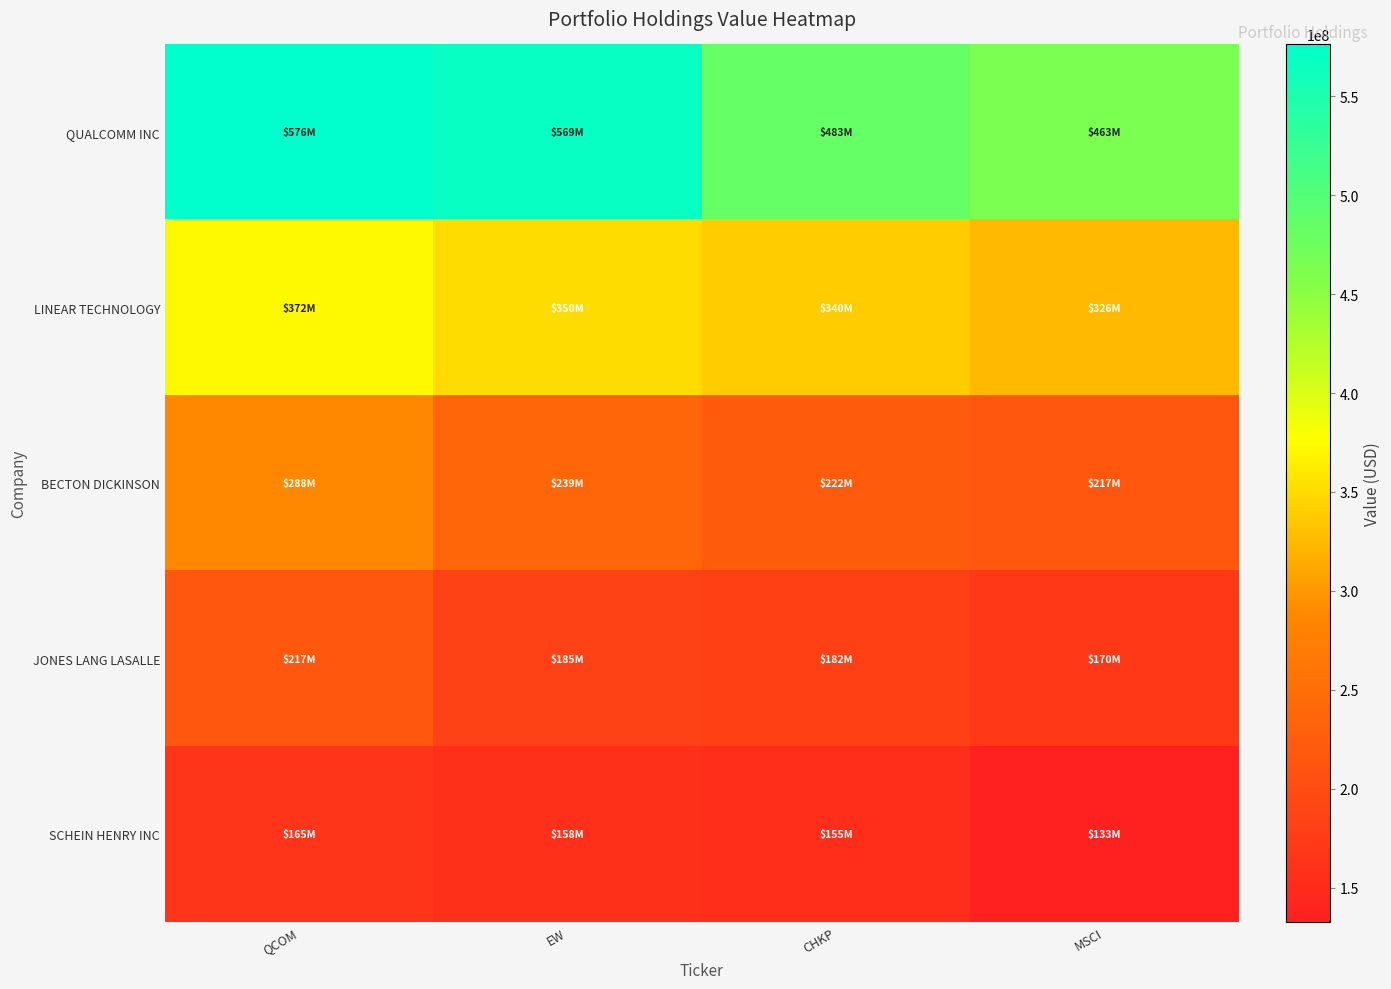

Which category has the lowest value across all series?

MSCI